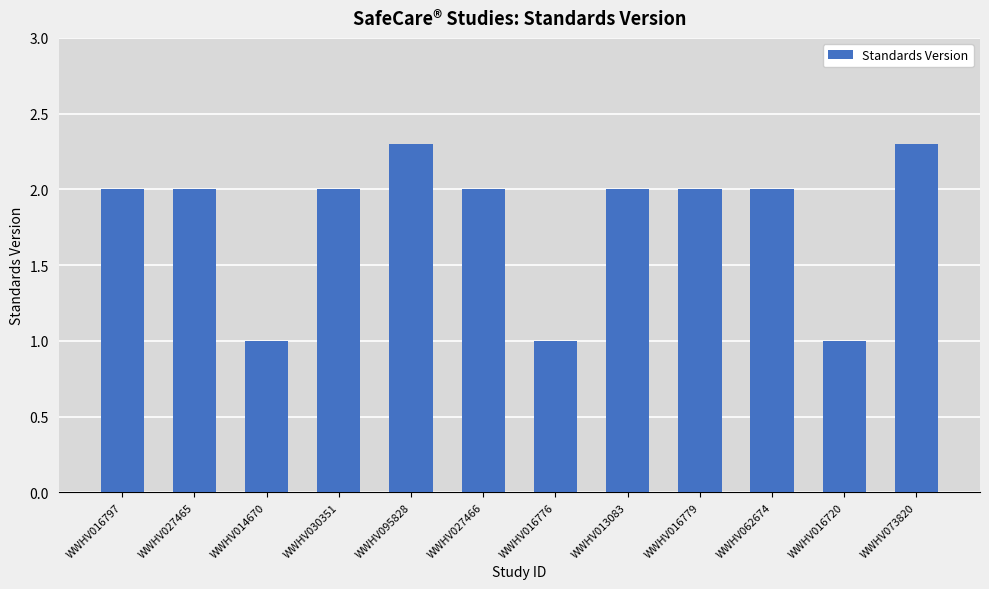

What is the maximum value shown in the chart?

2.3